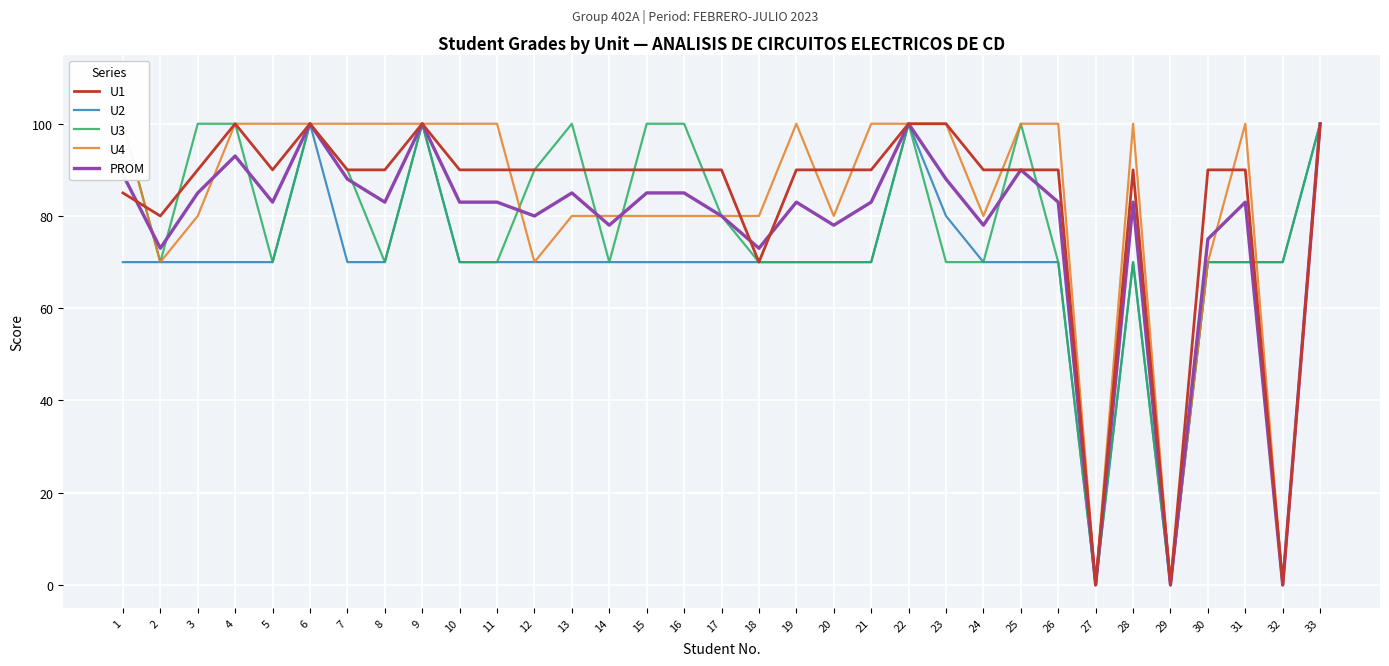

Is the value of U1 at 29 greater than the value of PROM at 27?

No